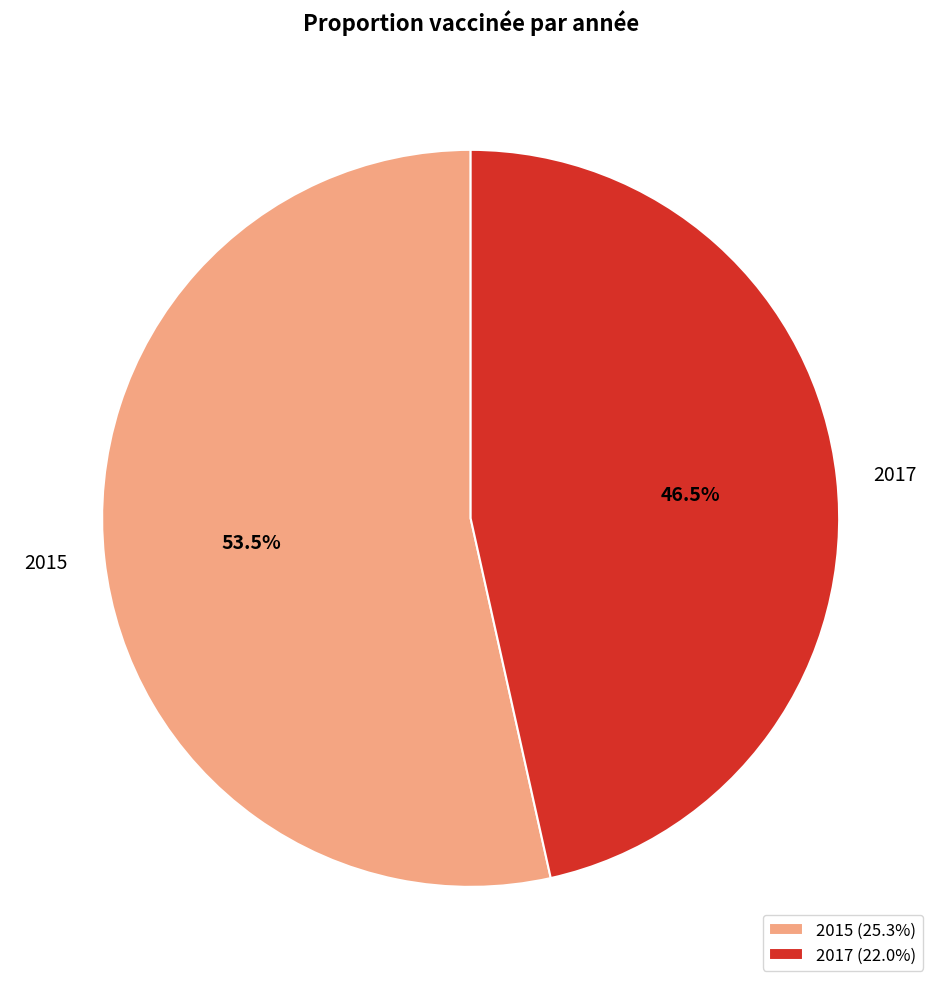

Which slice is the smallest?

2017